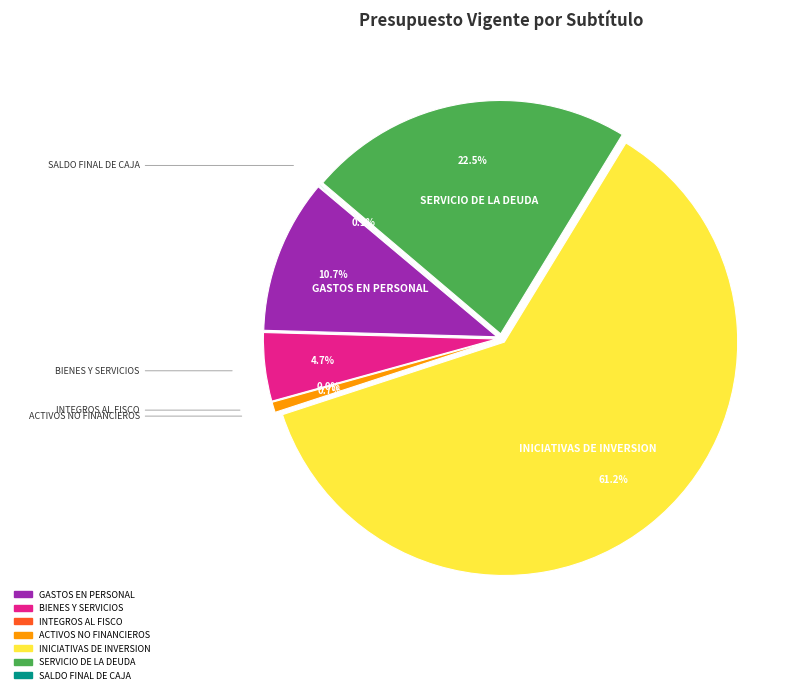

How many slices are in this pie chart?

7